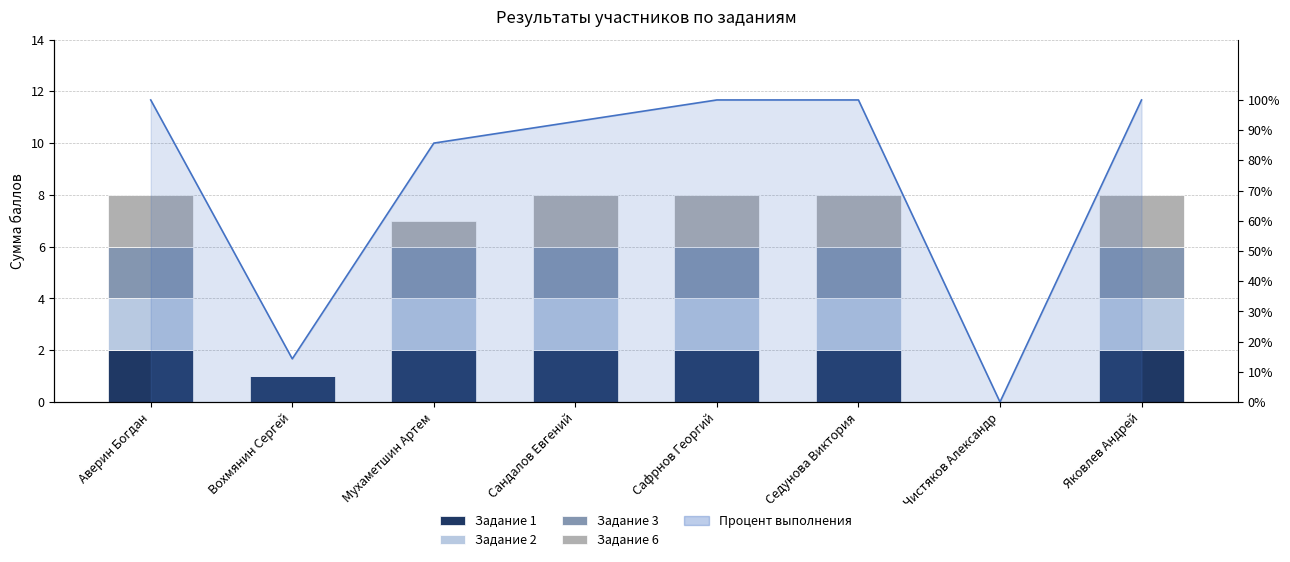

At which category is the sum across all series the highest?

Аверин Богдан